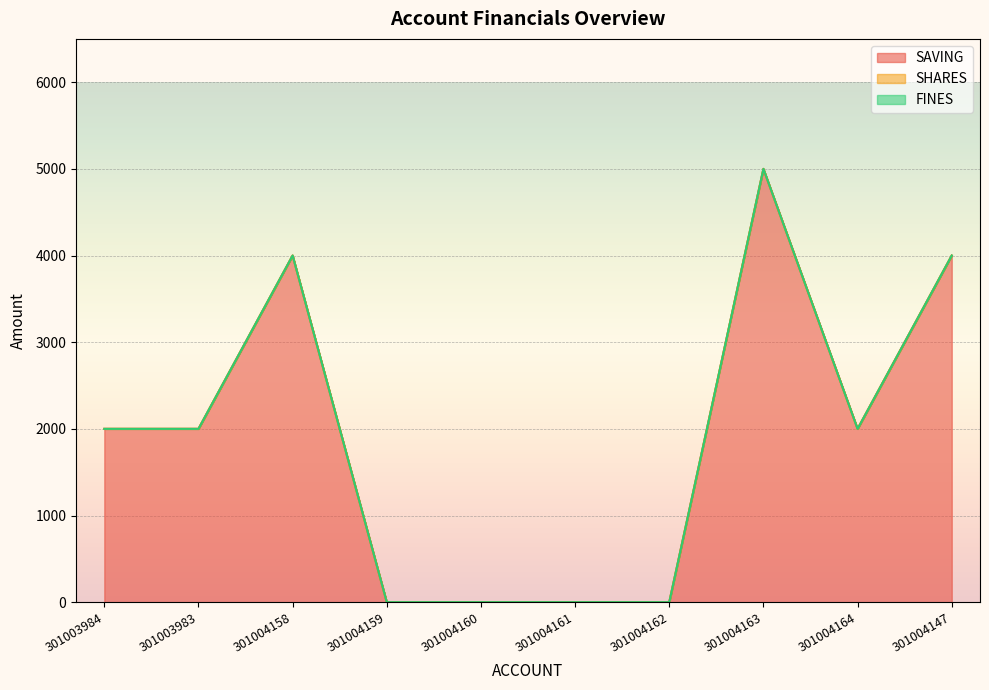

Does the chart display data point markers on the line(s)?

No